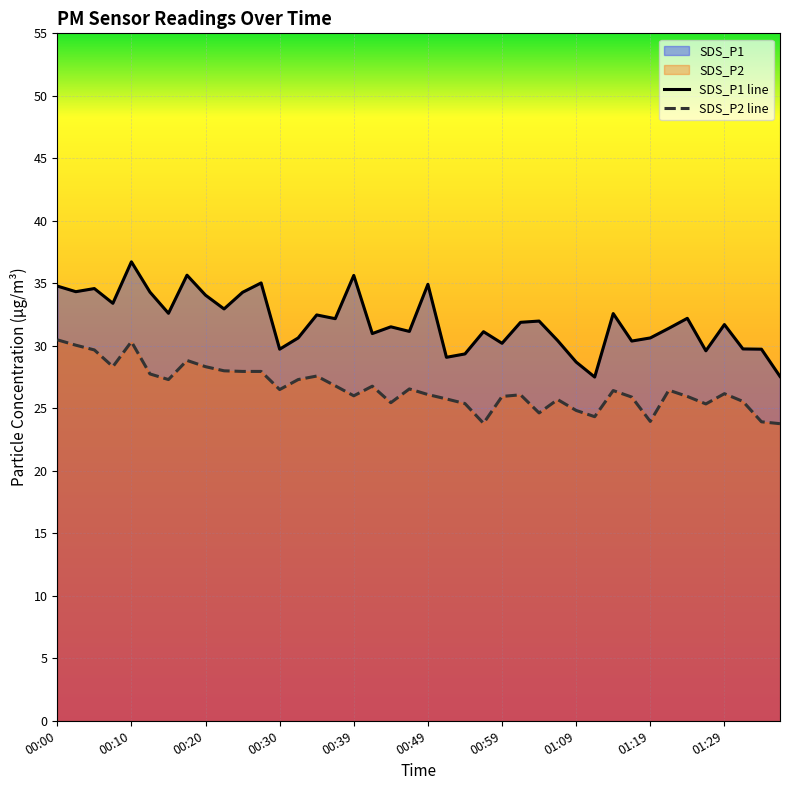

True or false: SDS_P1 has a value of 11.6 at 00:54.

False